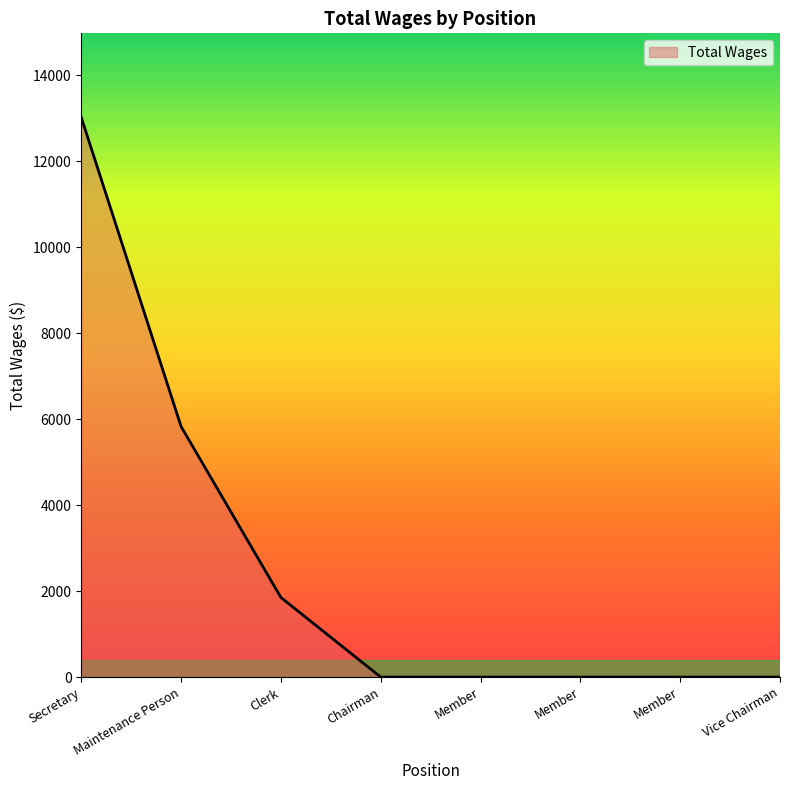

True or false: the data has more than 0 interior local peaks.

False